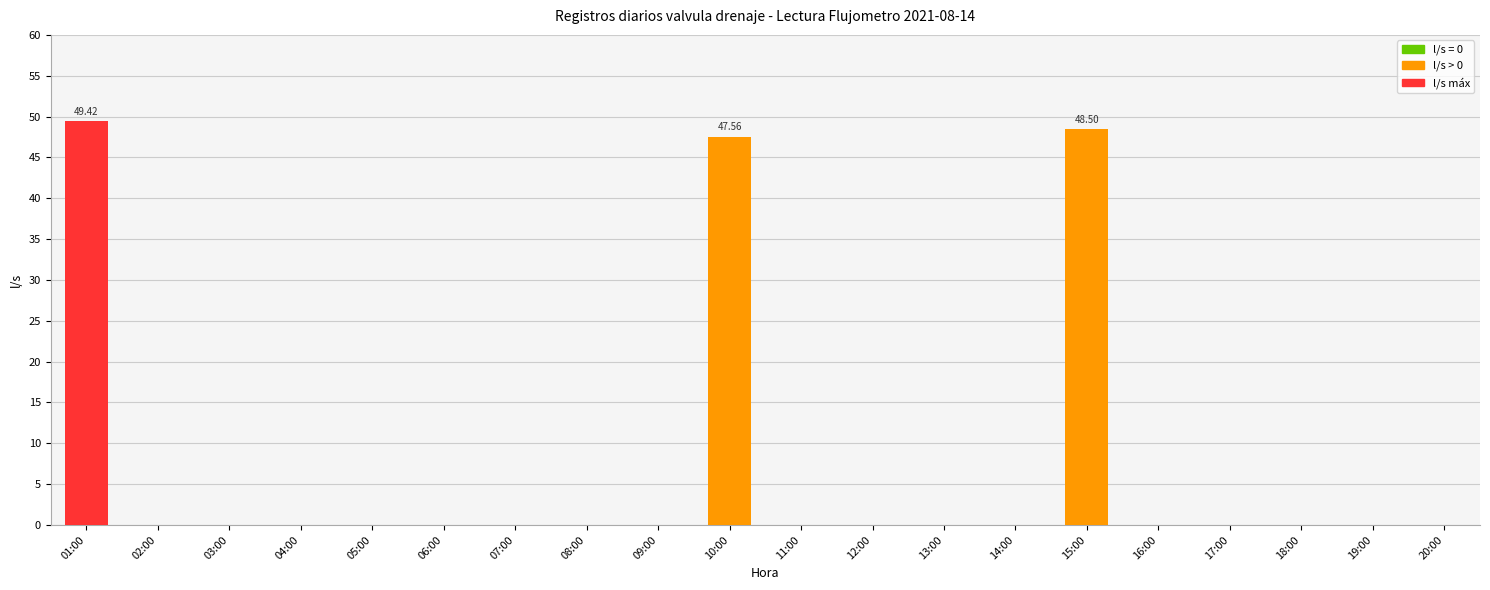

Reading right to left, extract all data points from this chart.

20:00=0.0	19:00=0.0	18:00=0.0	17:00=0.0	16:00=0.0	15:00=48.5	14:00=0.0	13:00=0.0	12:00=0.0	11:00=0.0	10:00=47.6	09:00=0.0	08:00=0.0	07:00=0.0	06:00=0.0	05:00=0.0	04:00=0.0	03:00=0.0	02:00=0.0	01:00=49.4